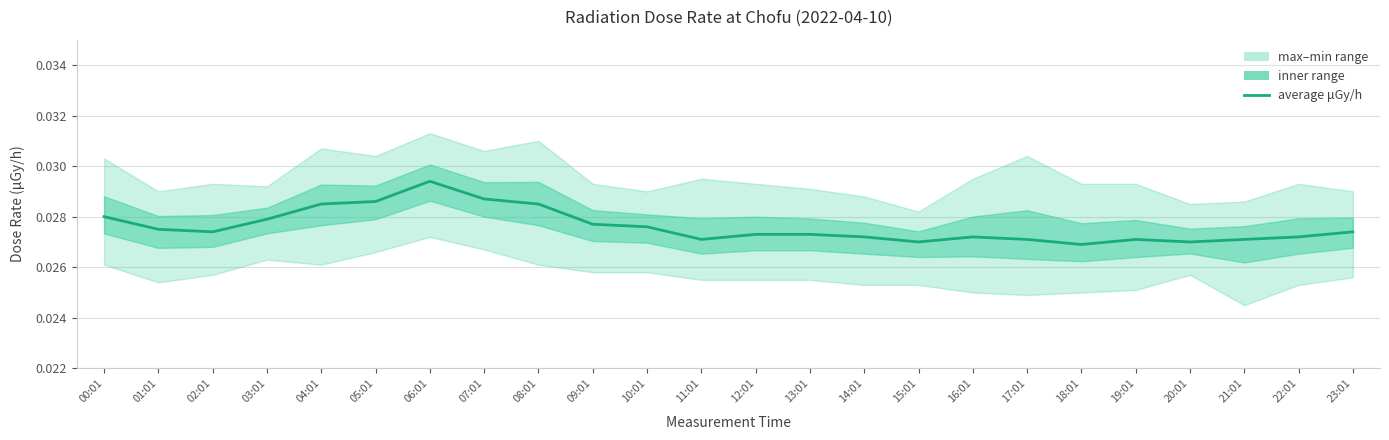

Where is the first local maximum?

06:01